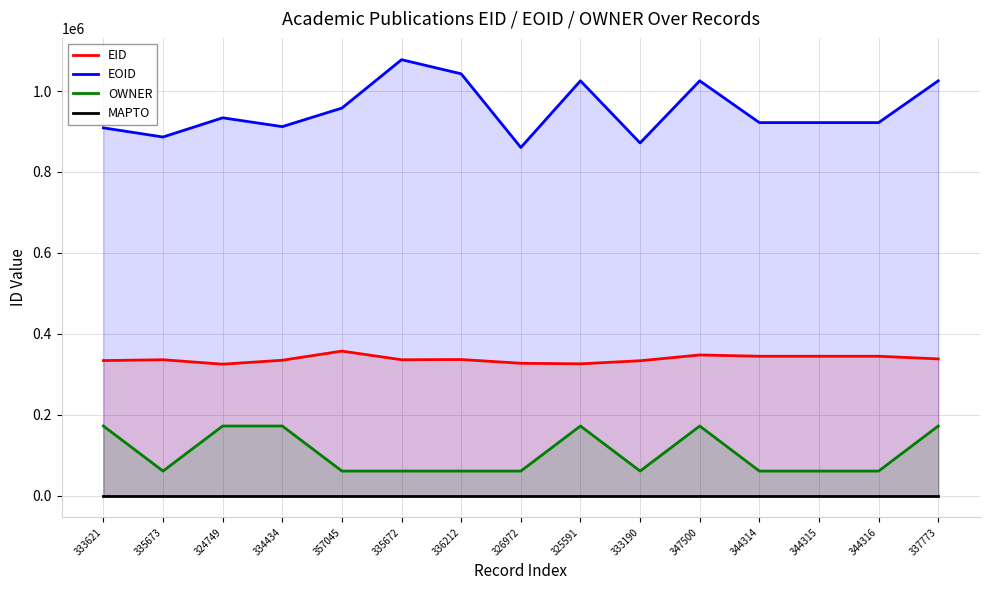

Is the value of OWNER at 333621 greater than the value of MAPTO at 333621?

Yes